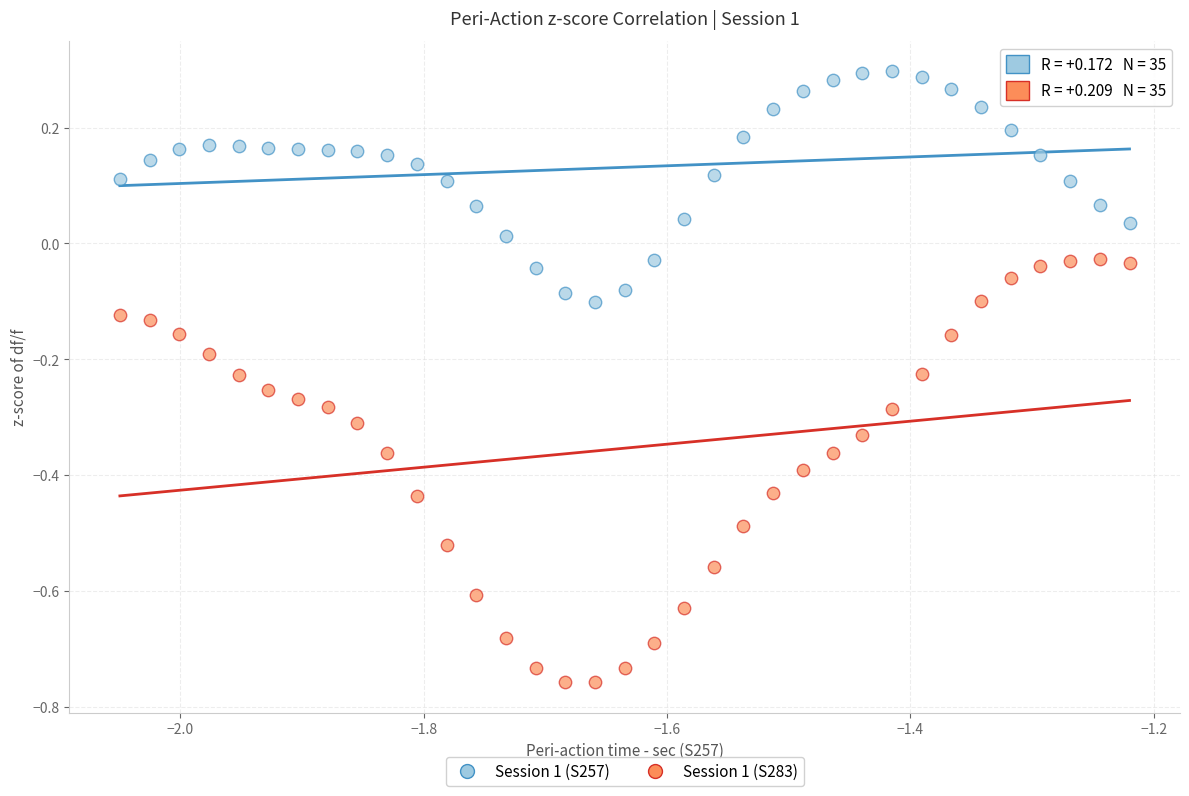

Which series has the largest Y range (max minus min)?

Session 1 (S283)